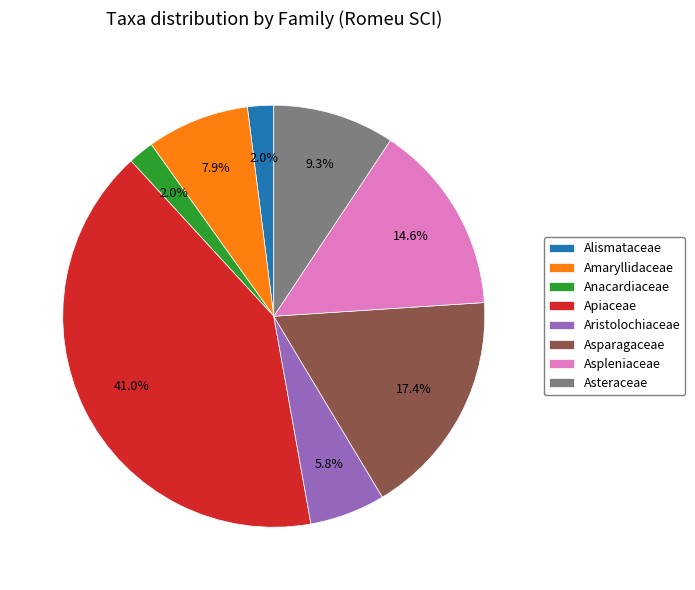

Does Alismataceae account for over 50% of the chart?

No